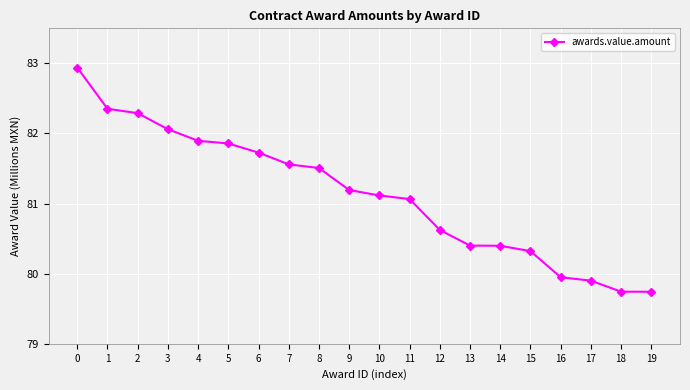

What is the difference between the second highest and second lowest values?

2.6